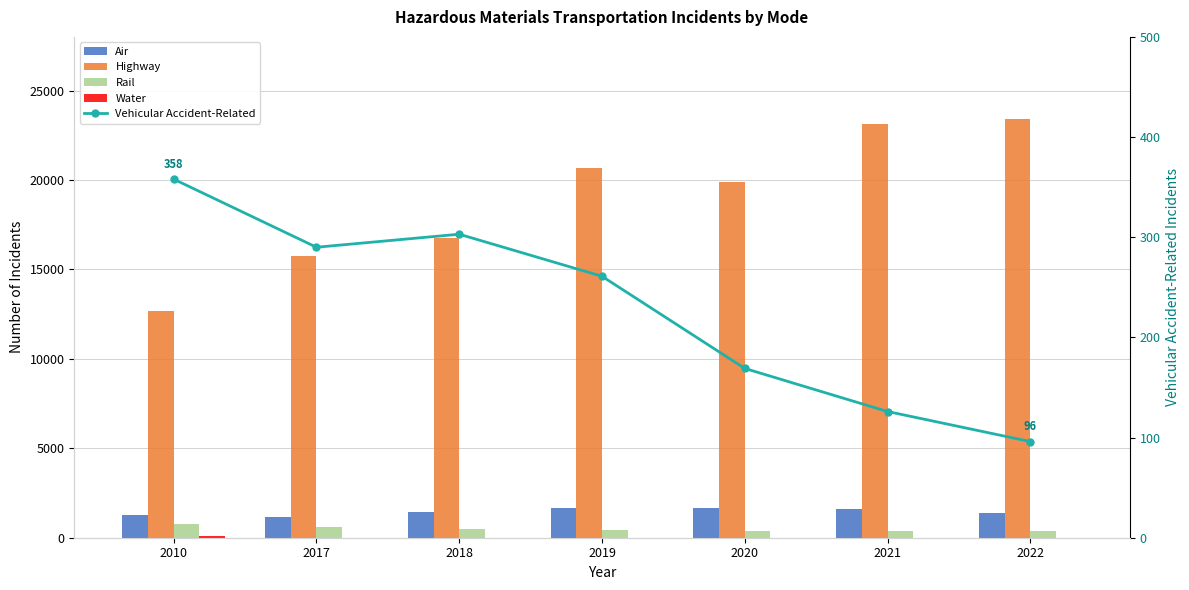

What are all the series names shown in the legend?

Air, Highway, Rail, Water, Vehicular Accident-Related